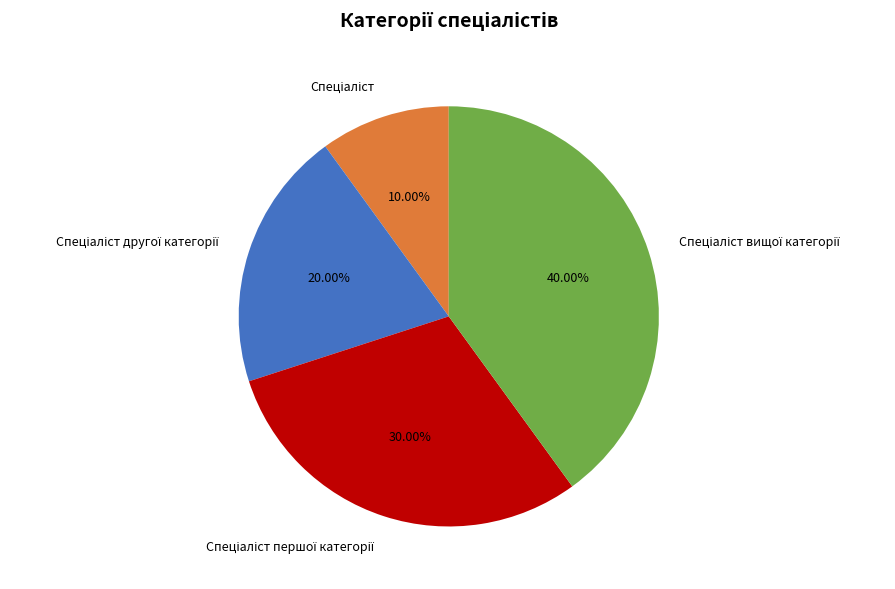

Does any single category account for the majority?

No